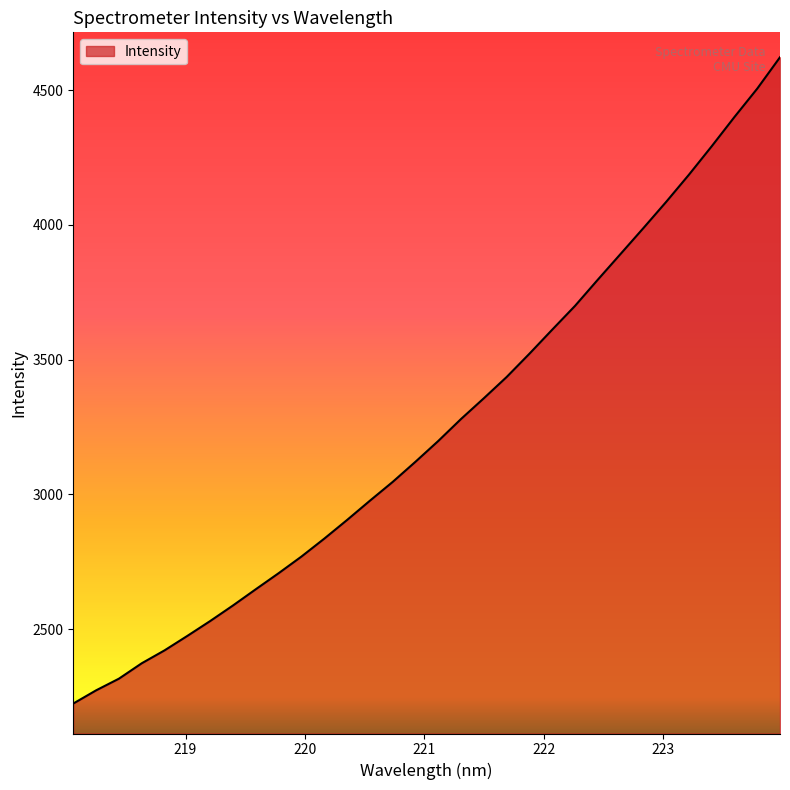

How many values are below 3197?

16